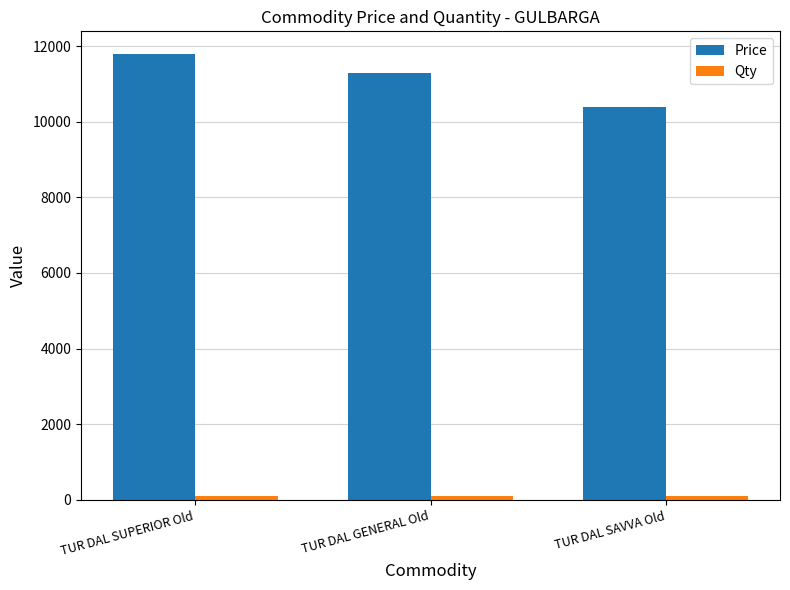

At which category is the sum across all series the highest?

TUR DAL SUPERIOR Old